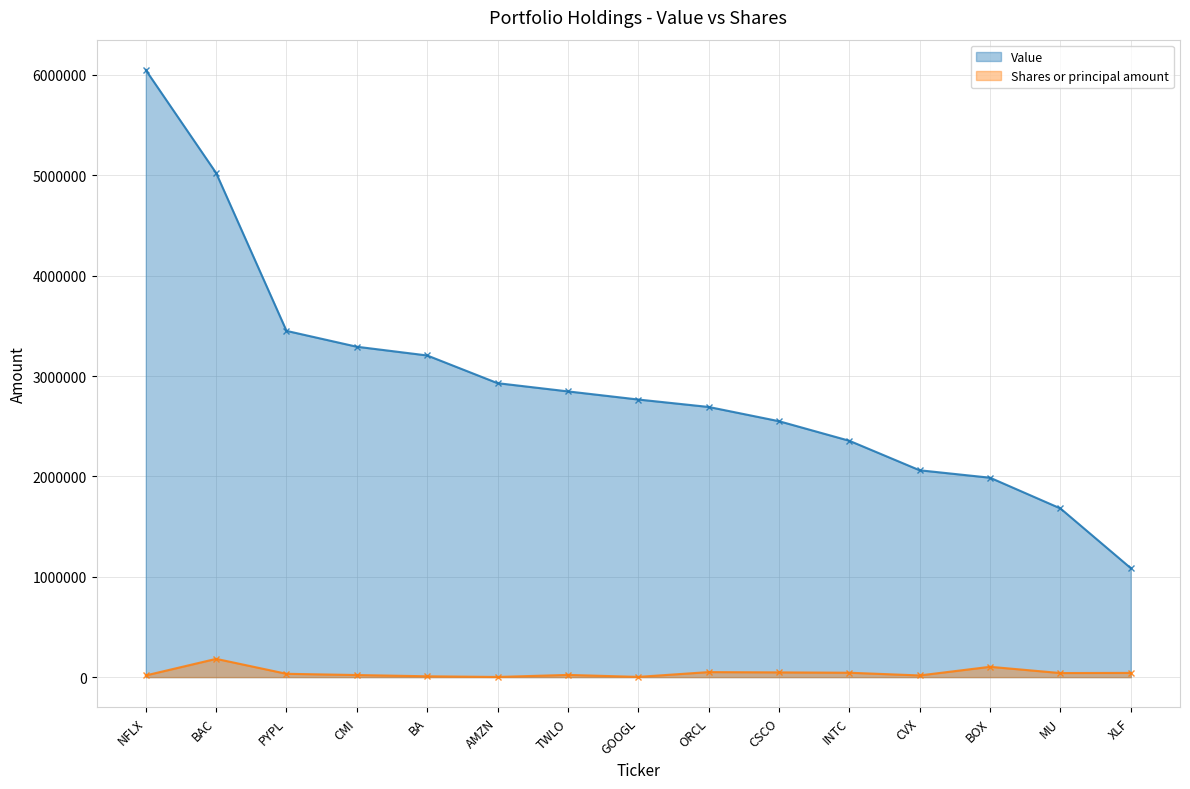

How many data points in Value are above 2766000?

7